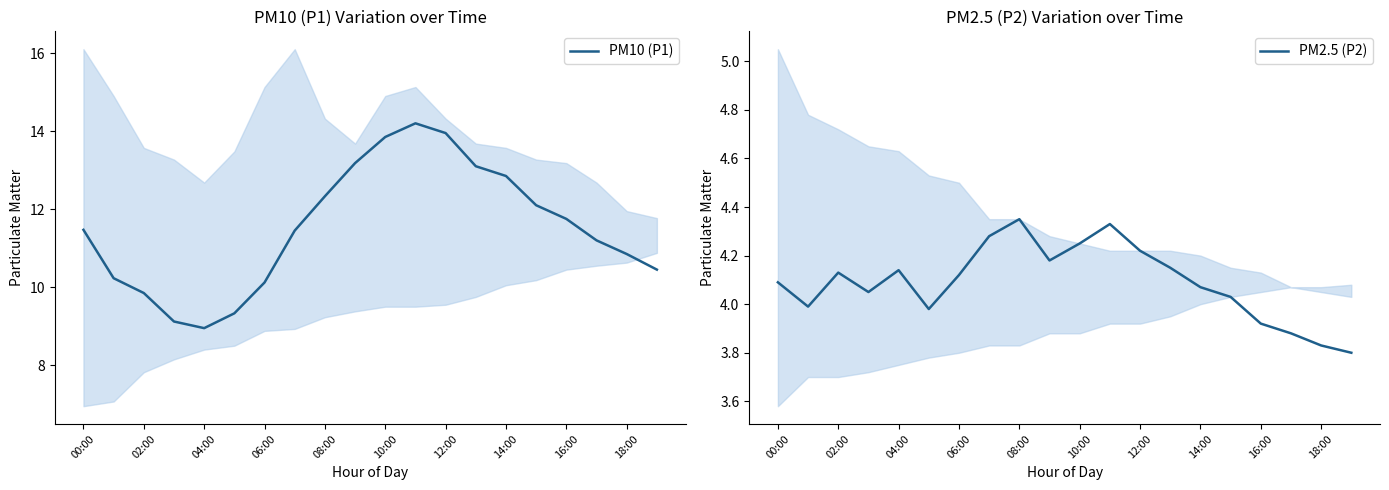

Is it true that PM2.5 (P2) equals 7.4 at 04:00?

False